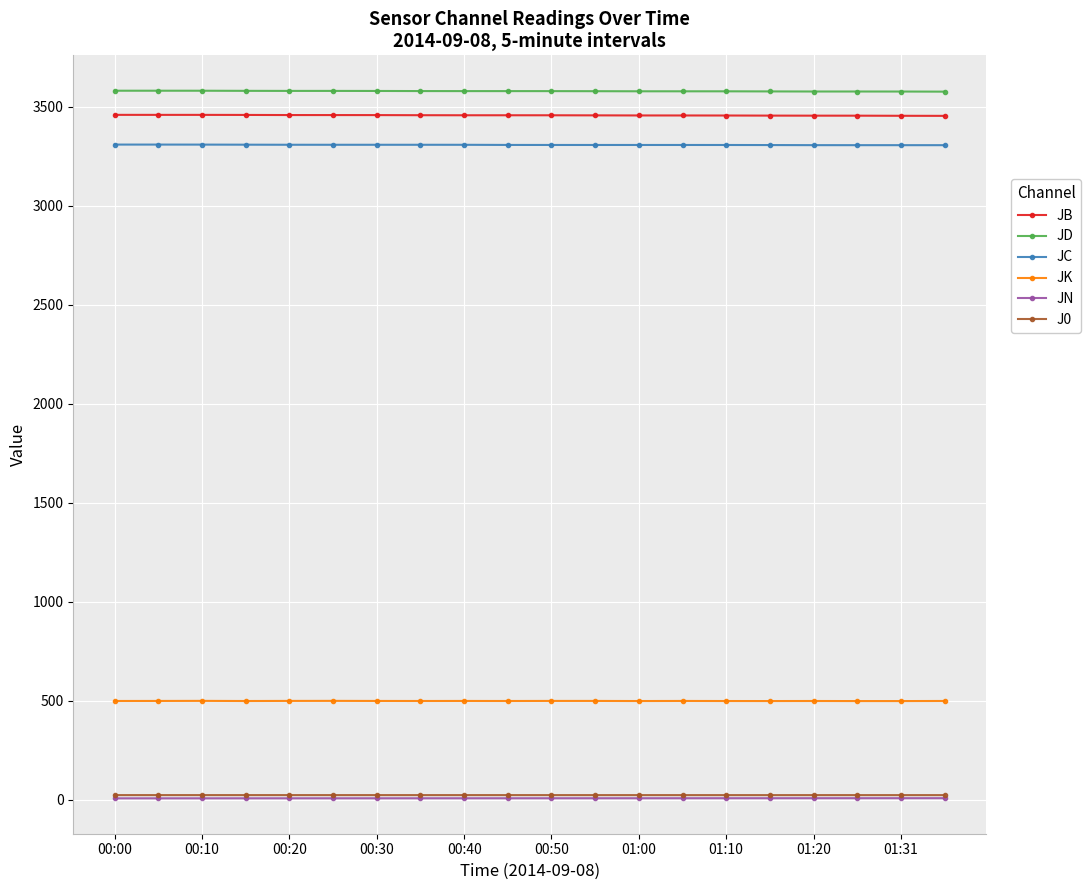

What is the value of the JD point at the 2nd from the left?

3580.0